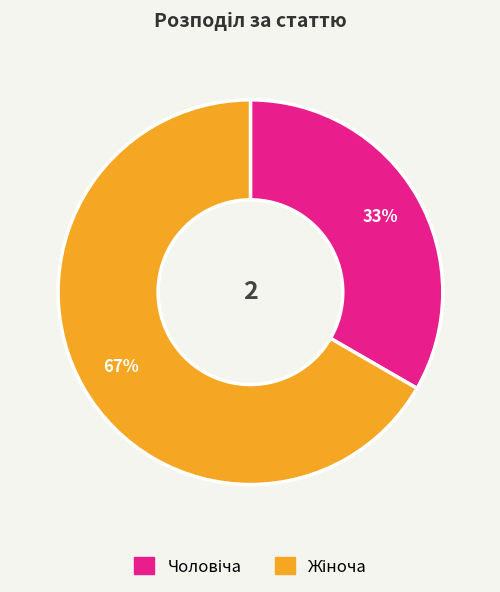

How many slices are in this pie chart?

2